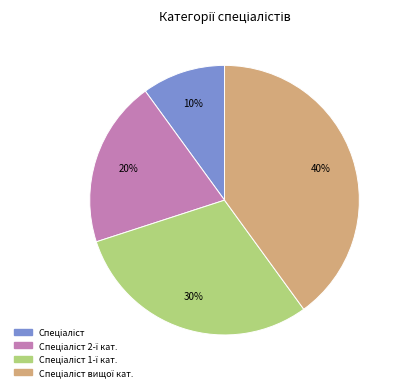

To the nearest percent, what is the average slice percentage?

25%